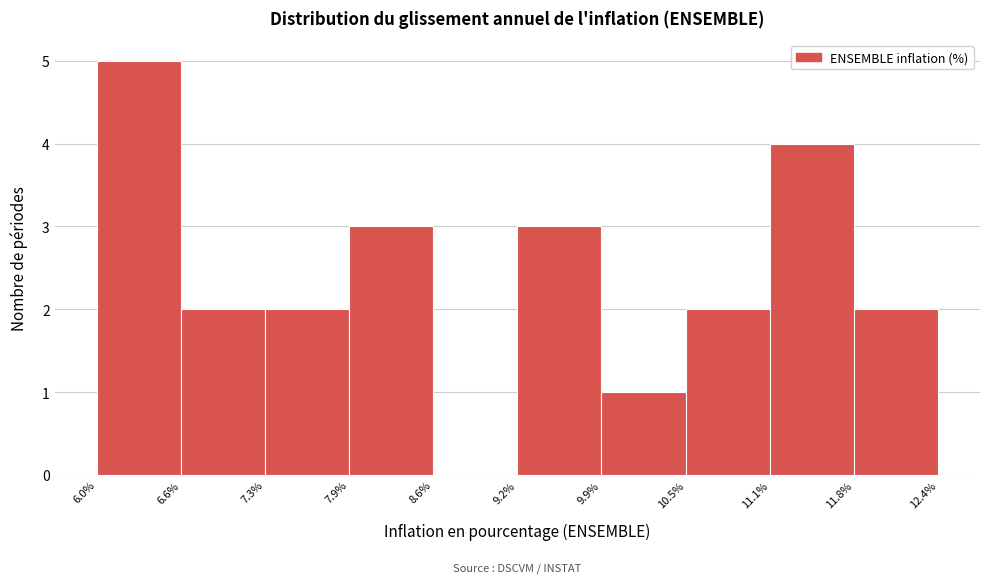

Reading left to right, list every bar in this chart as the range it spans on the x-axis followed by its height. The values are not printed on the chart, so give them approximately, as read against the axis.

6.0% to 6.6%: 5
6.6% to 7.3%: 2
7.3% to 7.9%: 2
7.9% to 8.6%: 3
8.6% to 9.2%: 0
9.2% to 9.9%: 3
9.9% to 10.5%: 1
10.5% to 11.1%: 2
11.1% to 11.8%: 4
11.8% to 12.4%: 2